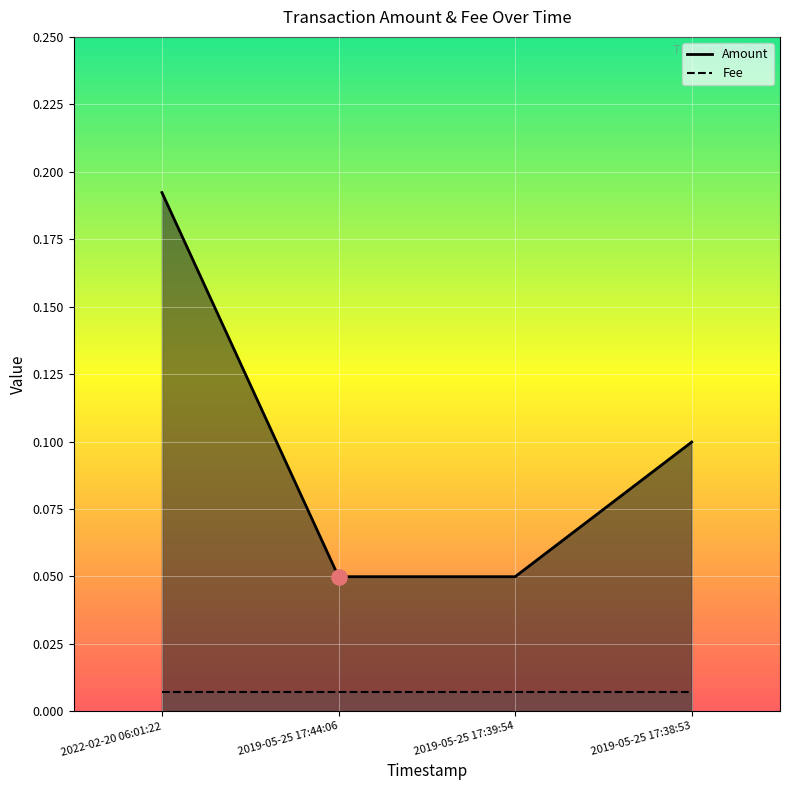

Between 2019-05-25 17:38:53 and 2019-05-25 17:39:54, which is larger?

2019-05-25 17:38:53